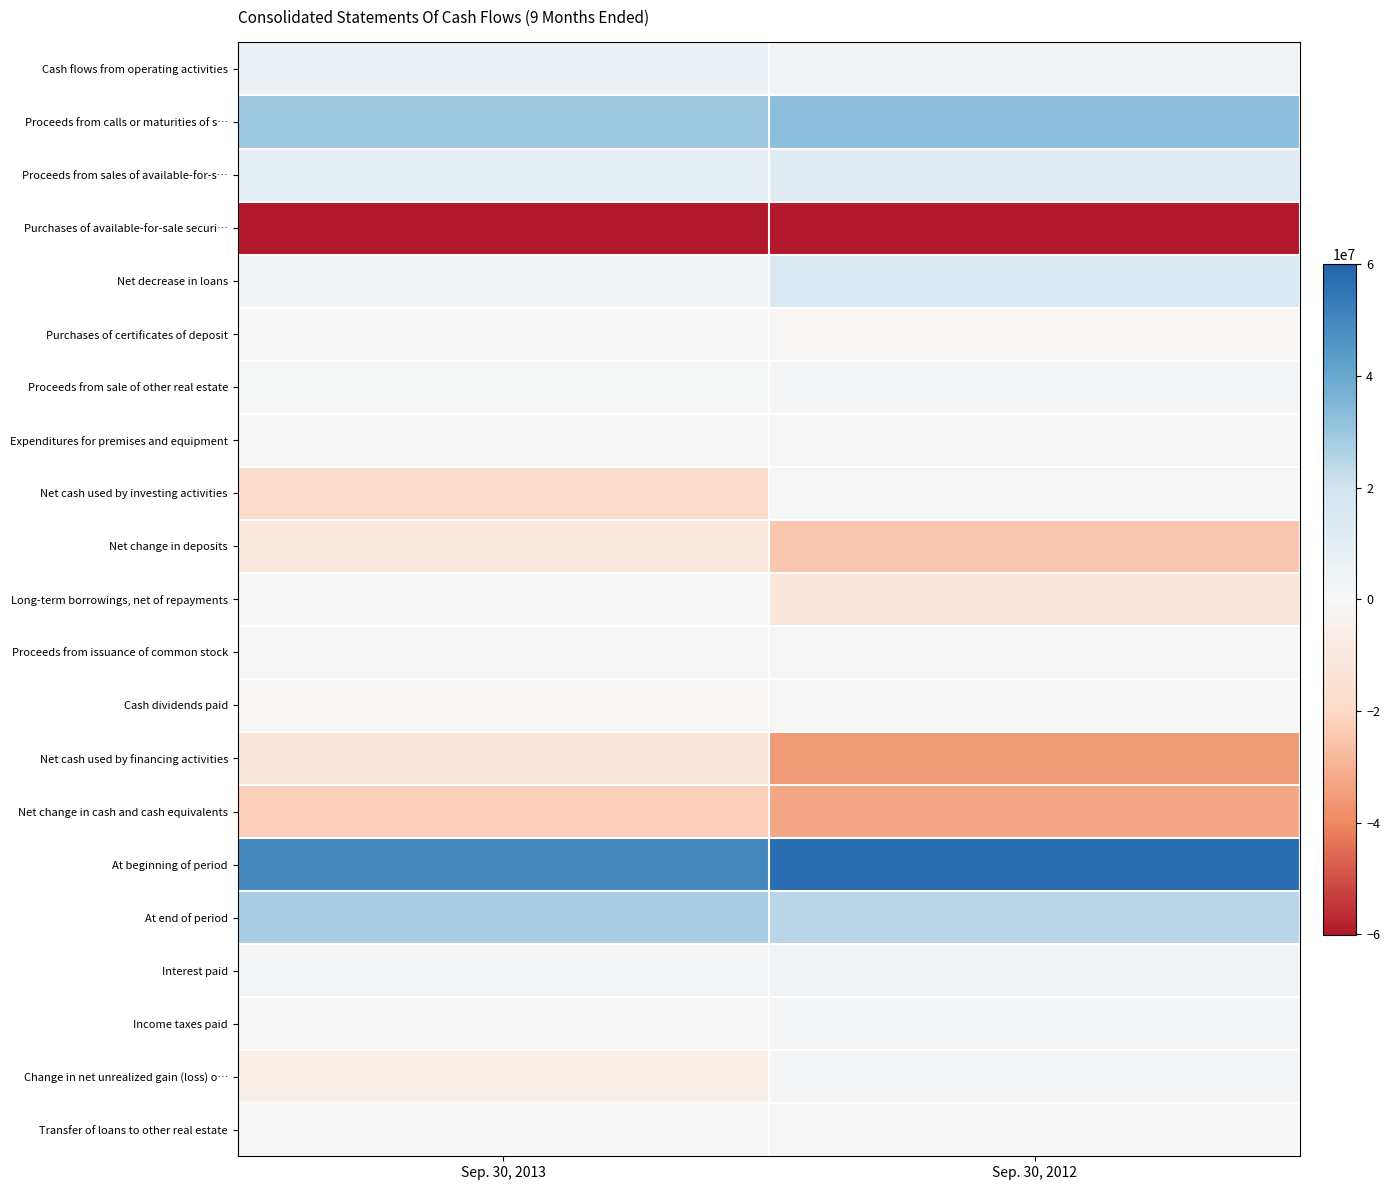

Which label corresponds to the smallest value in the chart?

Sep. 30, 2012